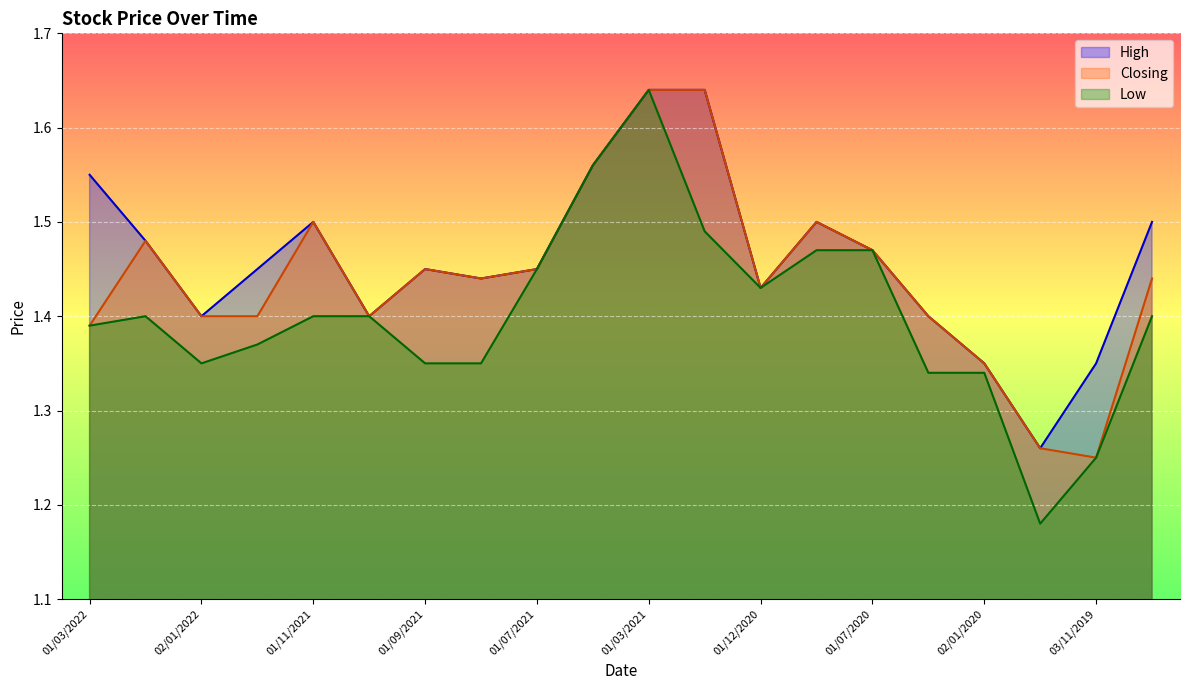

Rank the series at 01/03/2022 from lowest to highest value.

Closing, Low, High